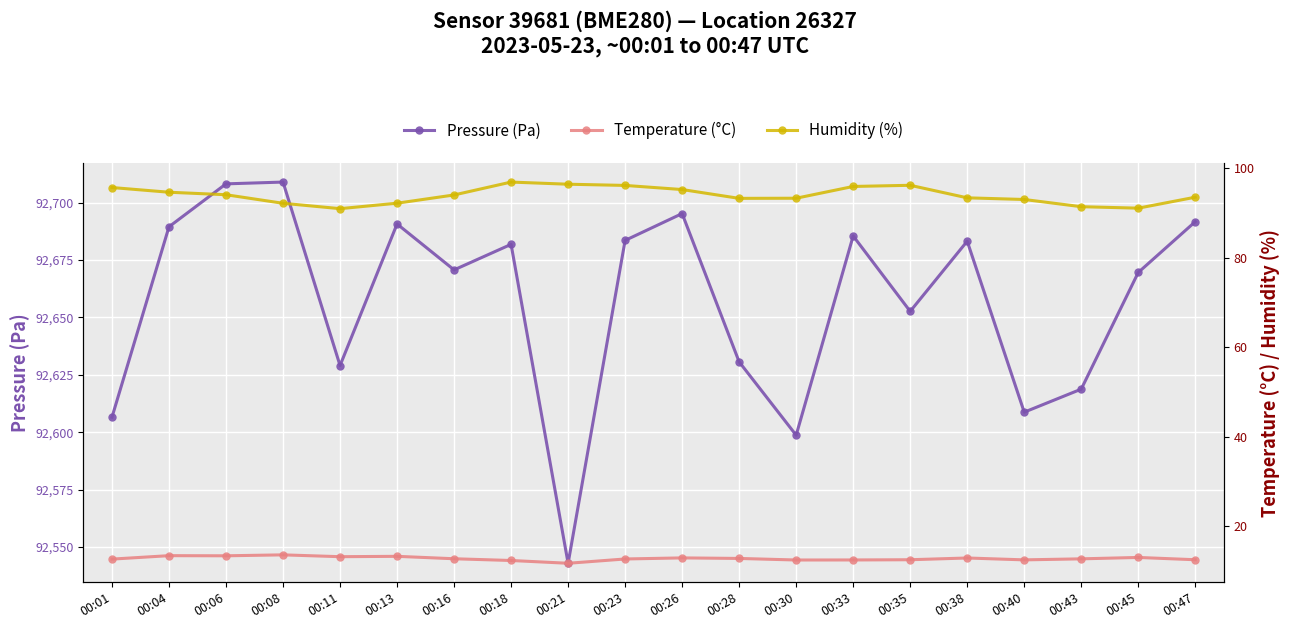

True or false: Temperature (°C) has more than 1 interior local peaks.

True